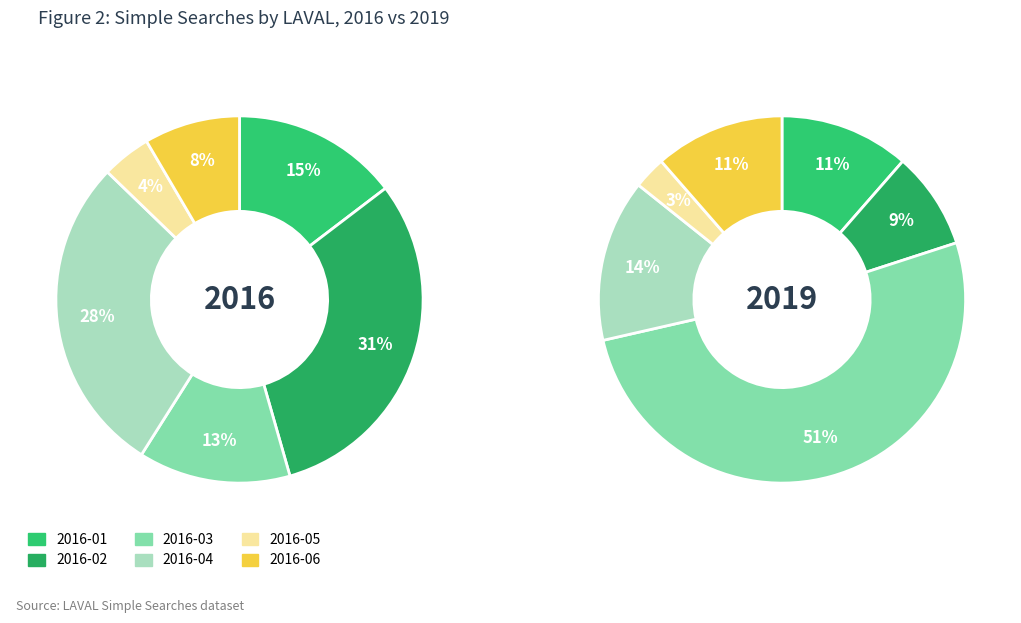

Is there a majority slice in this chart?

No